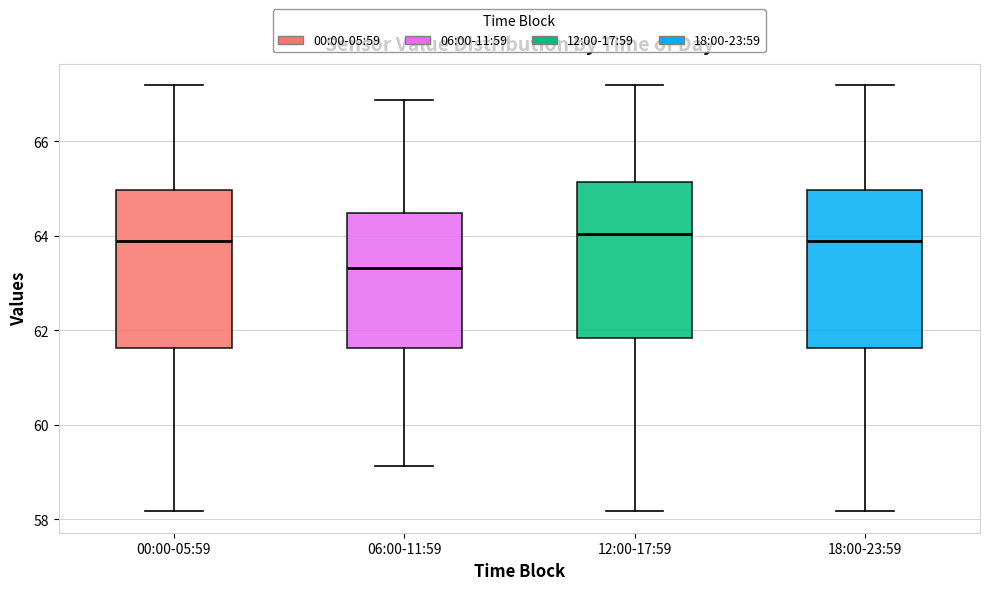

Which box's median line is the lowest?

06:00-11:59